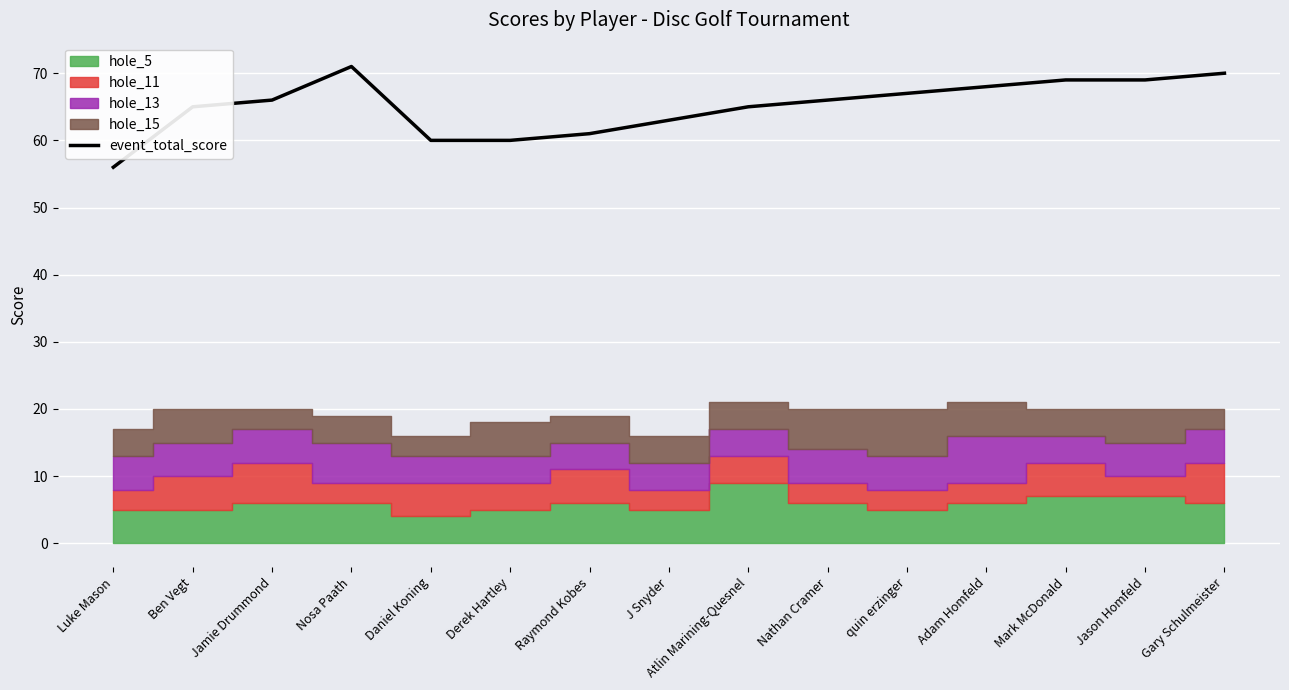

What is the value of the 14th point from the left?

69